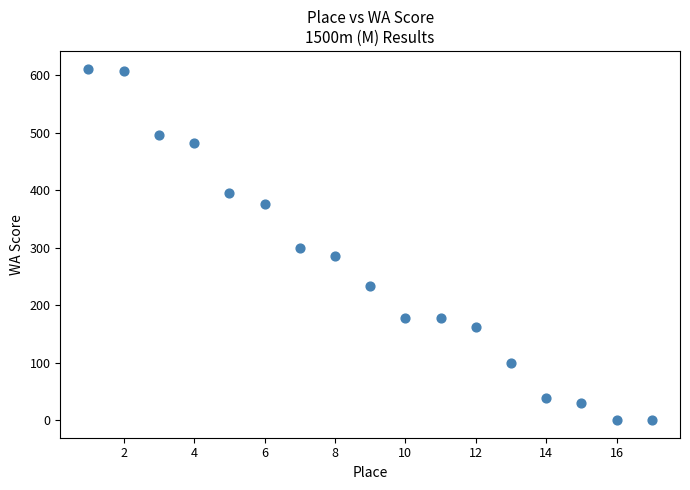

What is the range of X values (max minus min)?

16